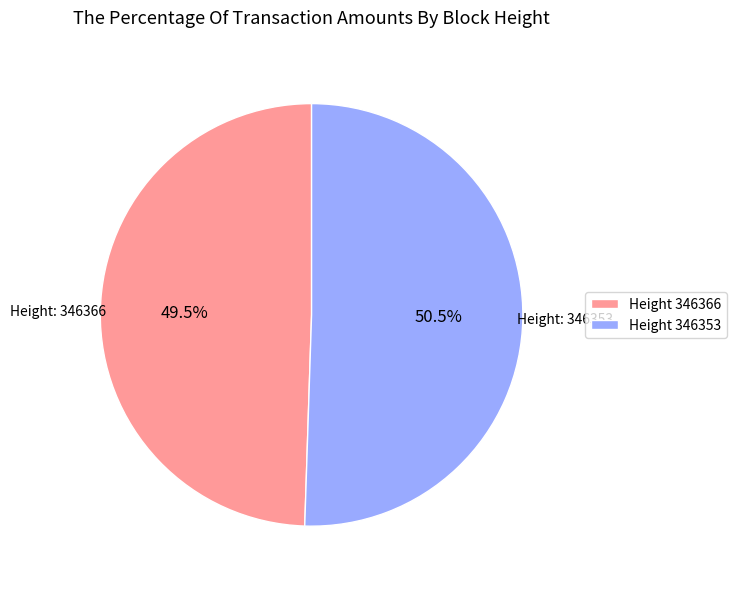

How many segments does this pie chart have?

2